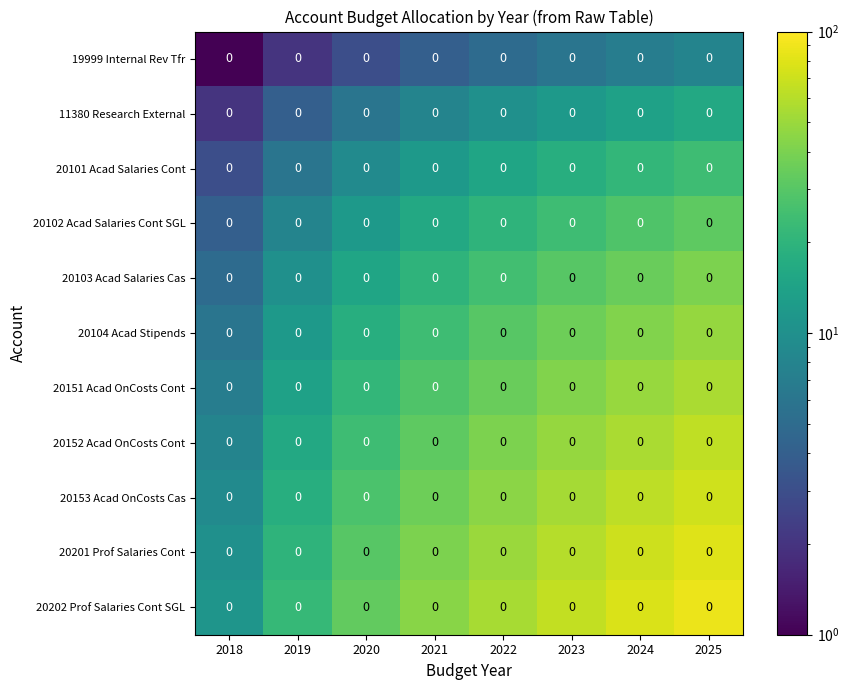

The value of 20152 Acad OnCosts Cont at 2023 is 25. True or false?

False